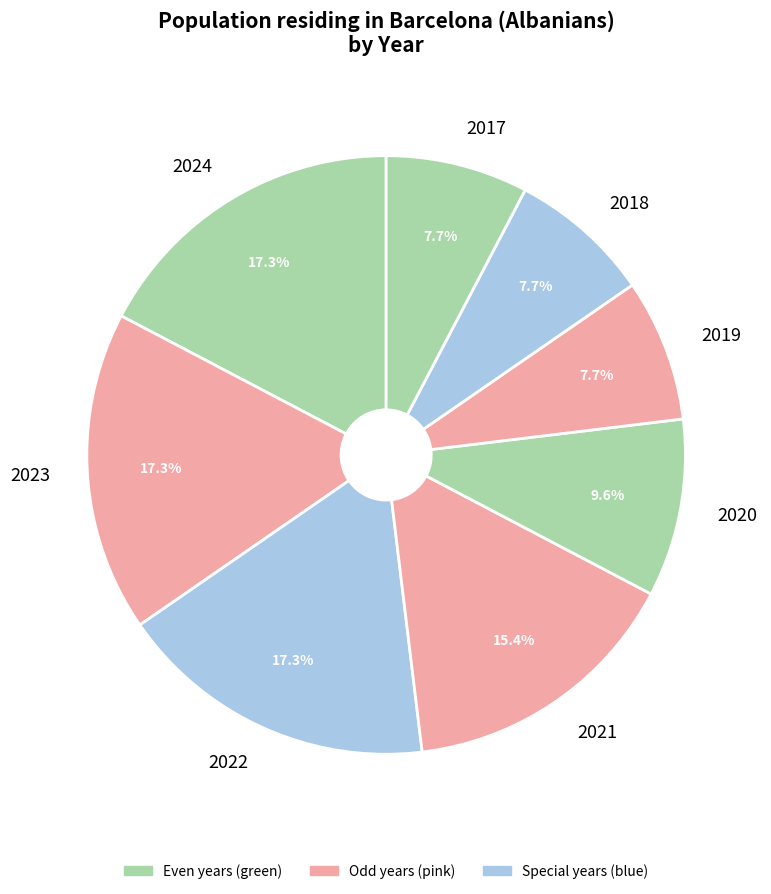

Approximately how many times larger is the value at 2022 compared to 2017?

2.2